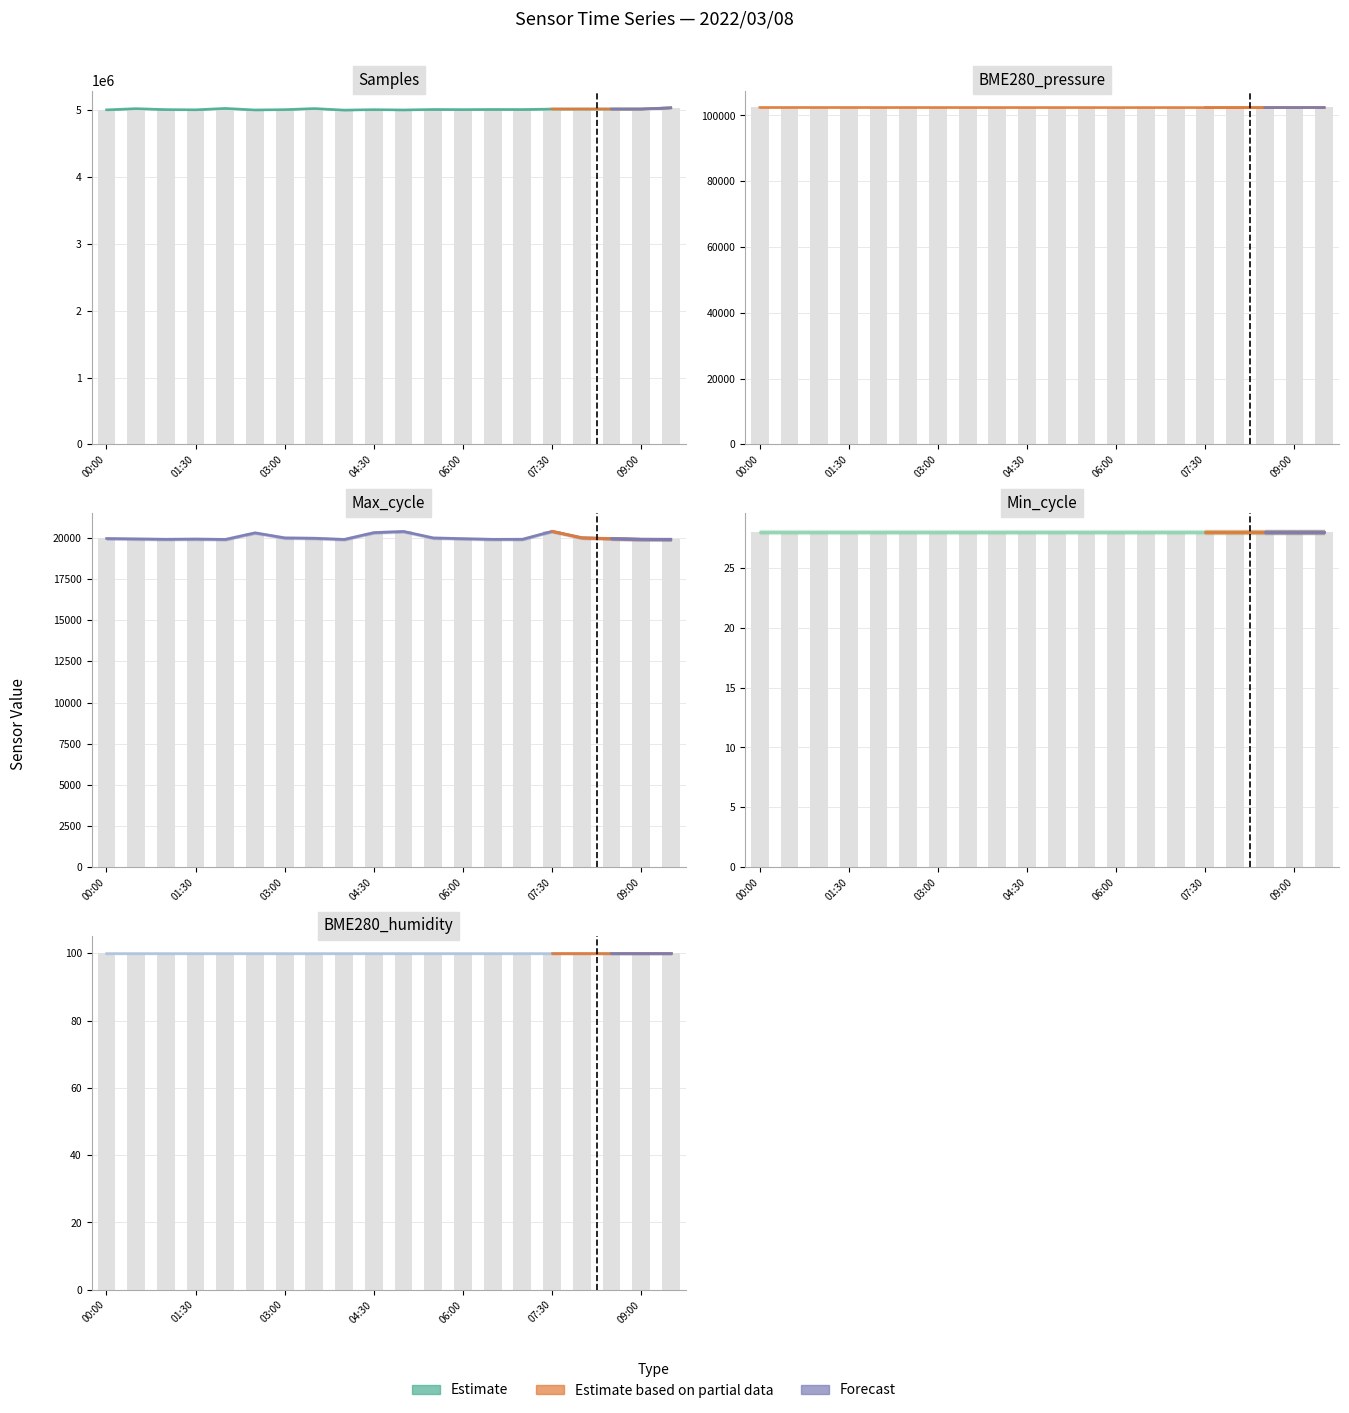

Where is BME280_pressure nearest to the value 102436?

04:00